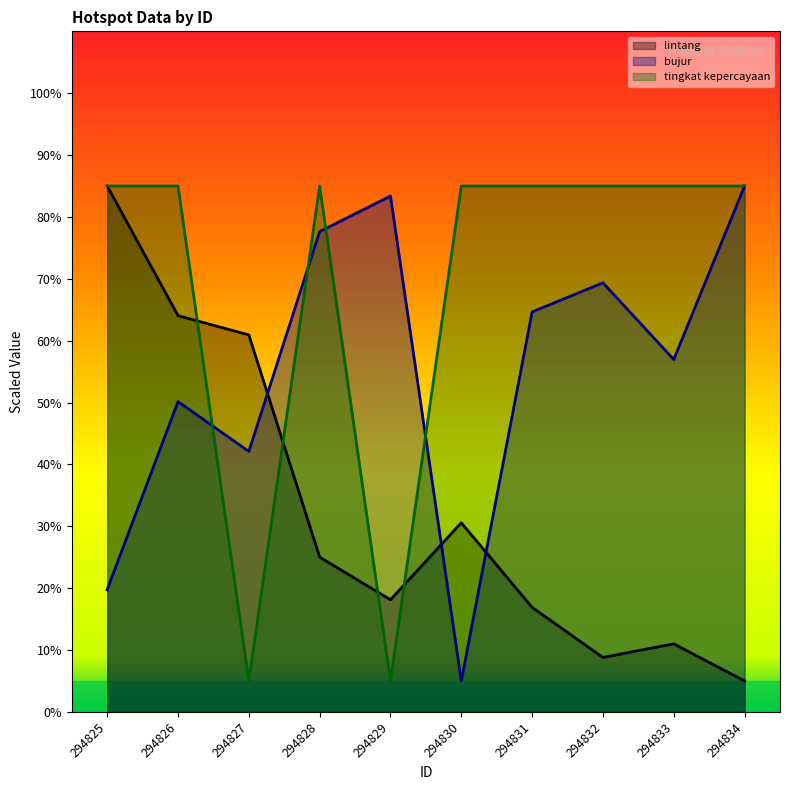

Where do bujur and lintang first cross each other?

294827 and 294828